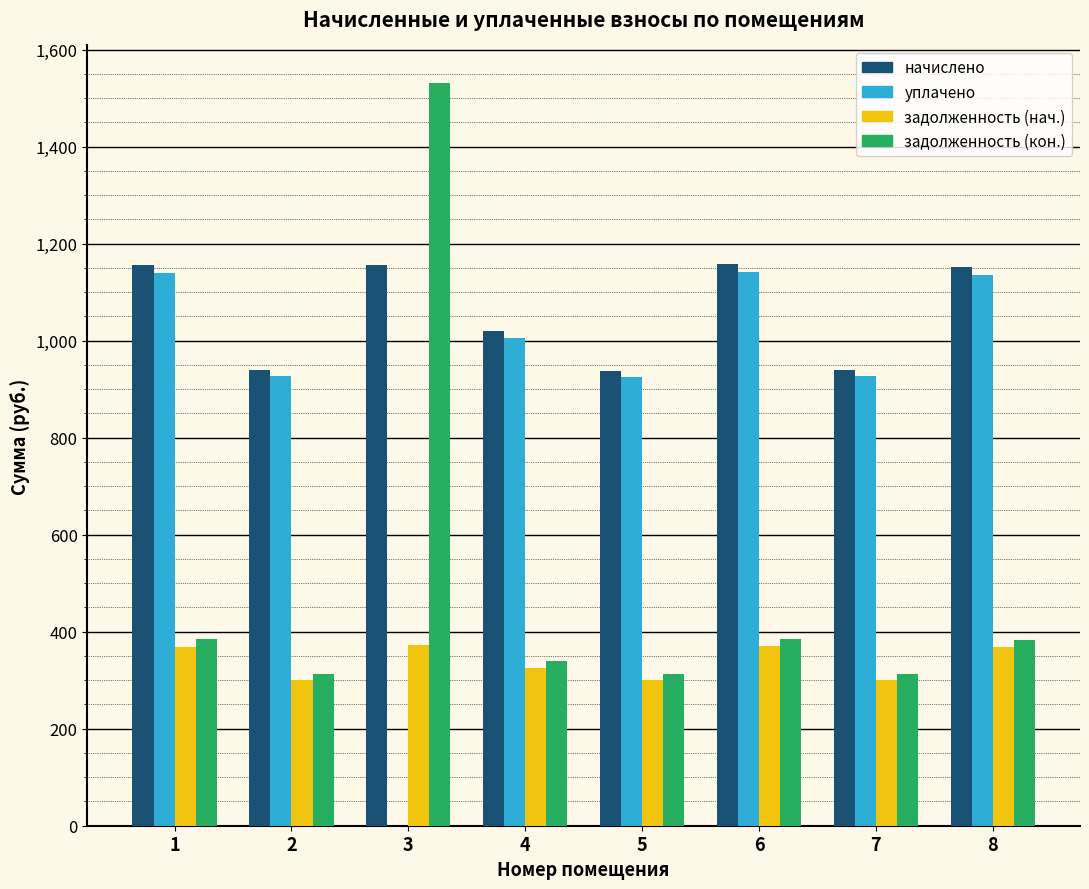

Between 2 and 8, which series saw the biggest shift?

начислено